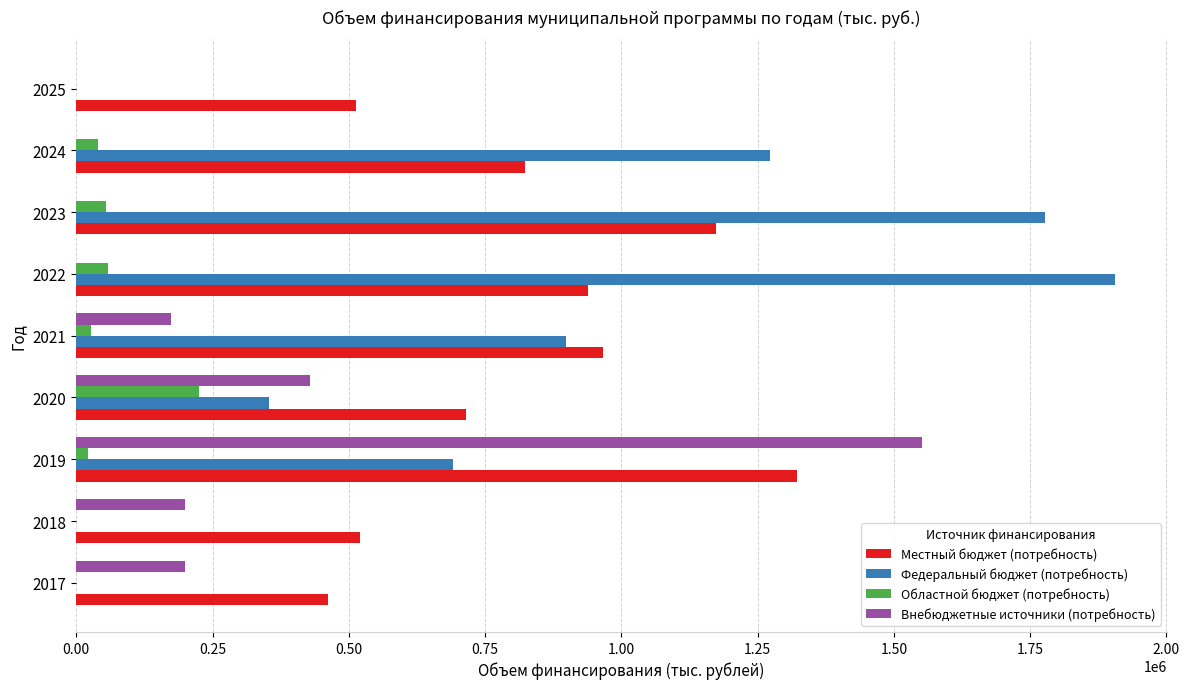

What are all the series names shown in the legend?

Местный бюджет (потребность), Федеральный бюджет (потребность), Областной бюджет (потребность), Внебюджетные источники (потребность)